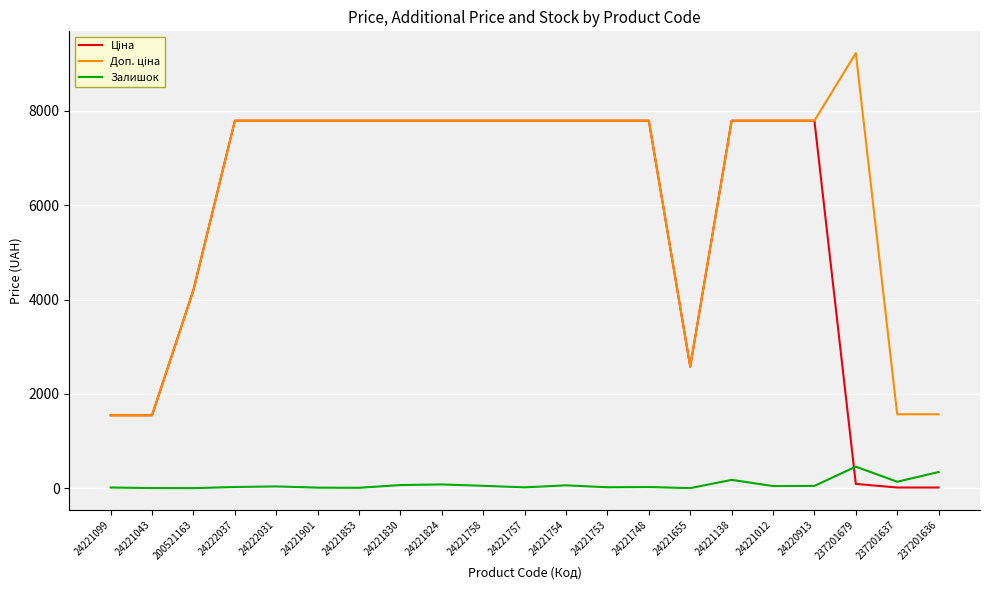

What is the greatest value displayed?

9227.0